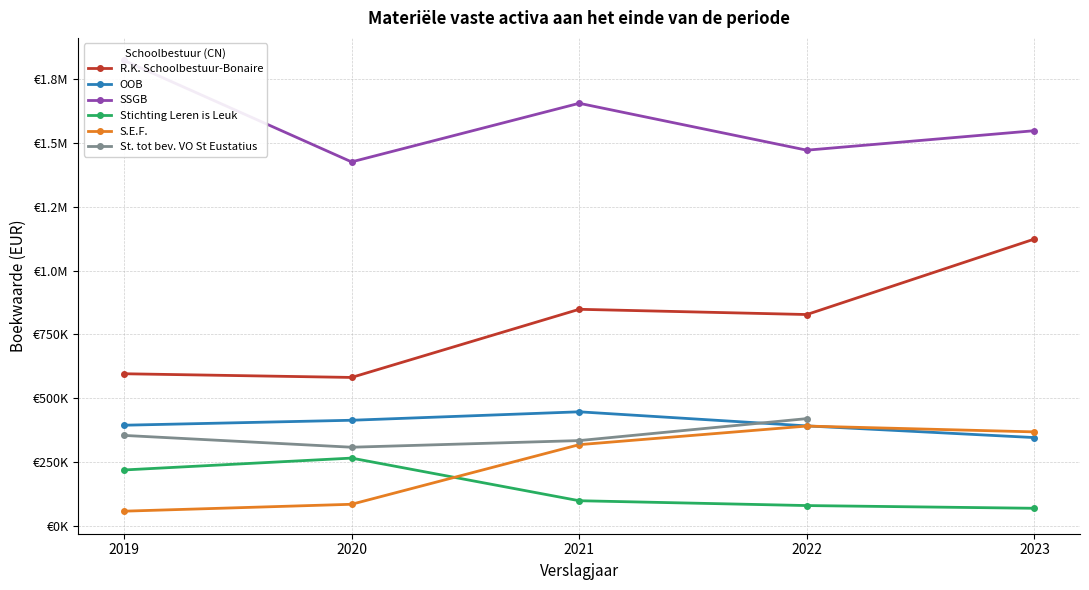

What is the maximum value for SSGB?

1823673.0